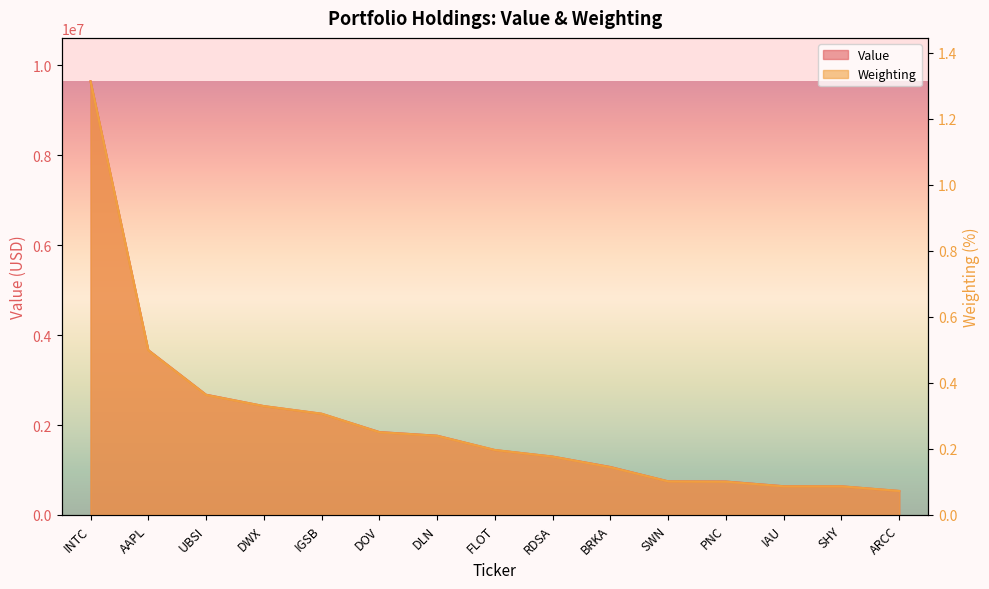

The value of Weighting at IGSB is 0.1. True or false?

False